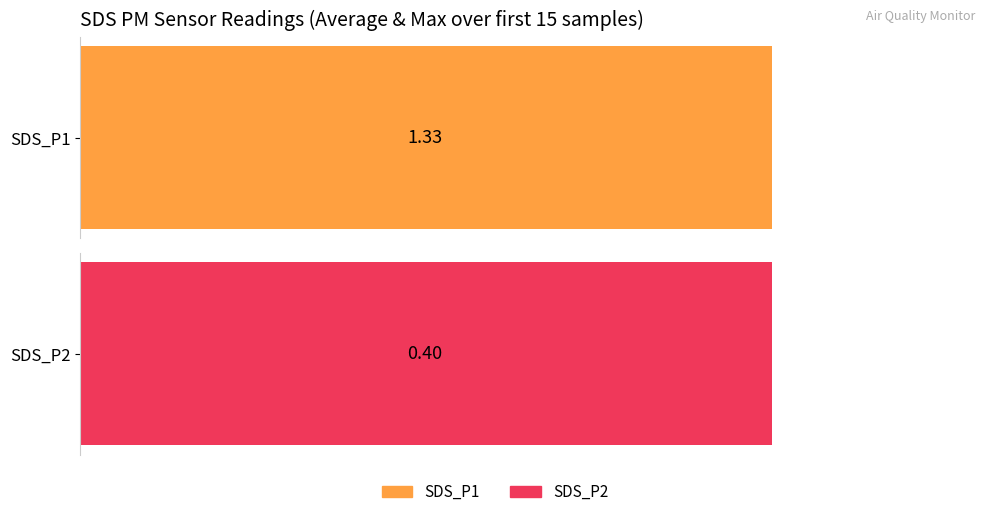

Are the bars grouped side by side (vs. stacked)?

Yes